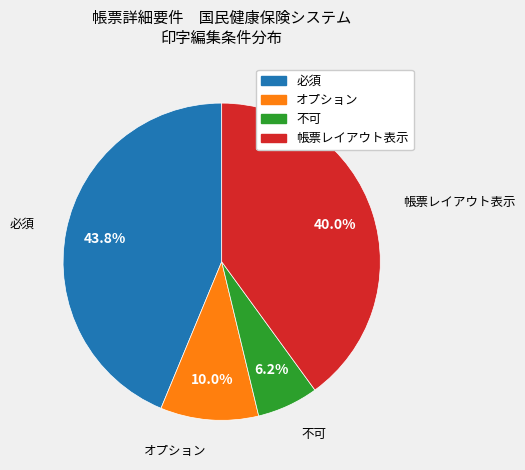

Is 帳票レイアウト表示 the majority of the pie?

No